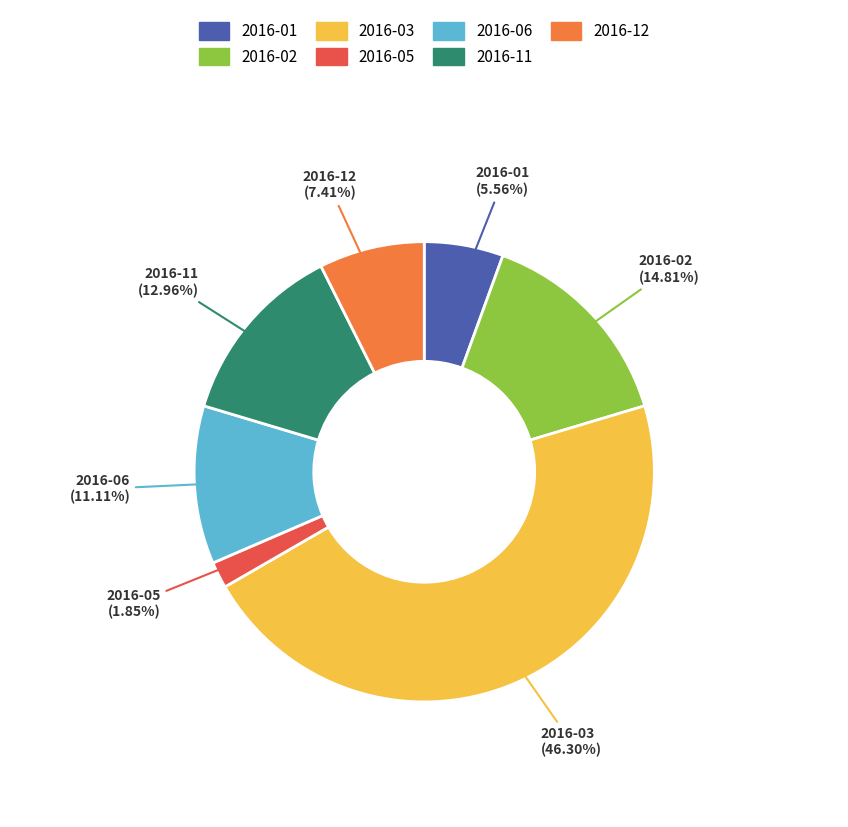

To the nearest percent, what portion does 2016-06 represent?

11%